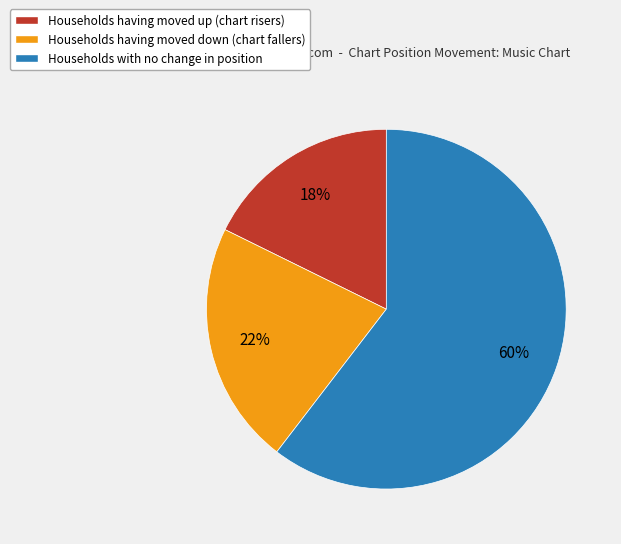

Does any single category account for the majority?

Yes